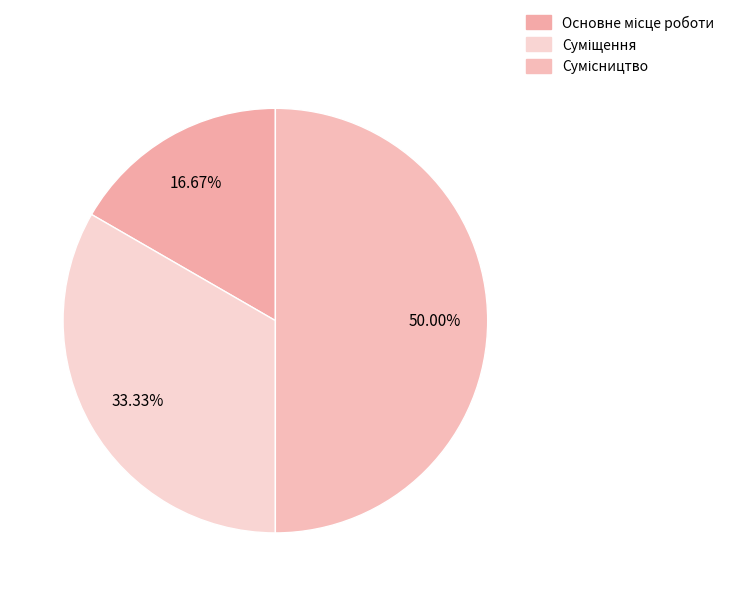

What is the change in value from Основне місце роботи to Суміщення?

+1